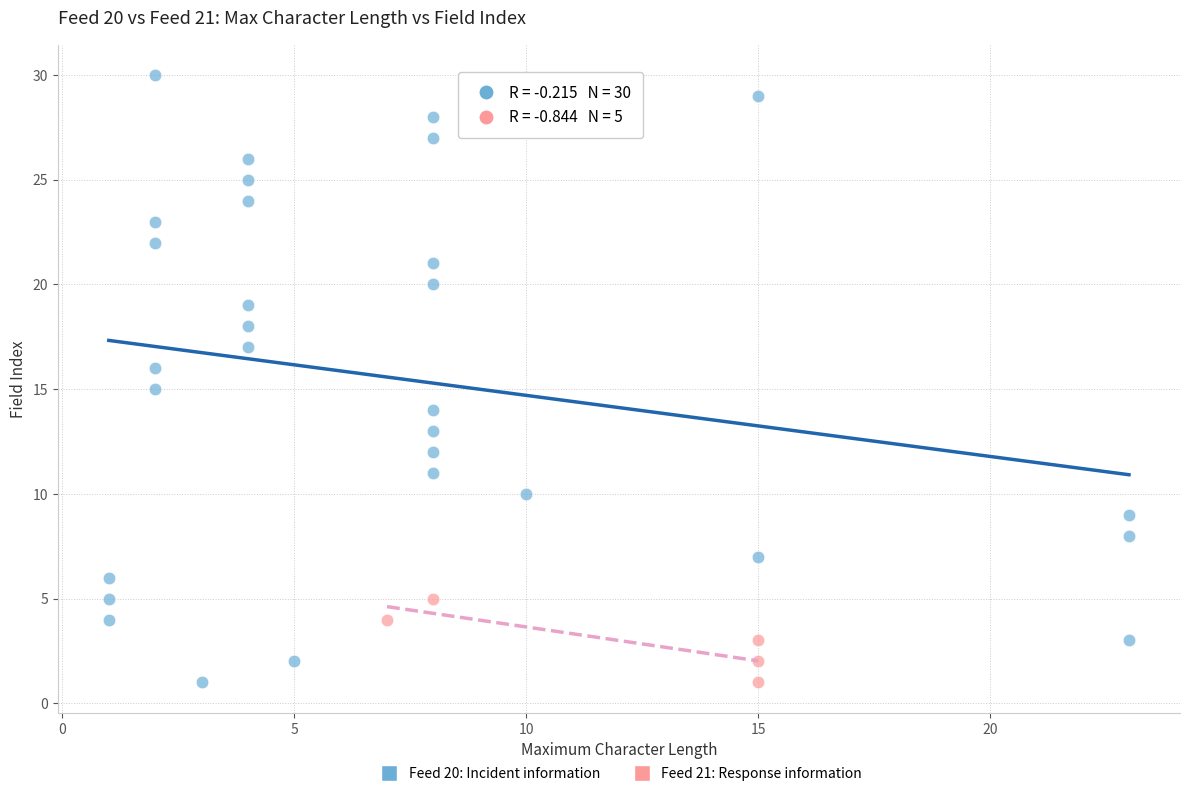

Which series reaches the maximum Y coordinate?

Feed 20: Incident information